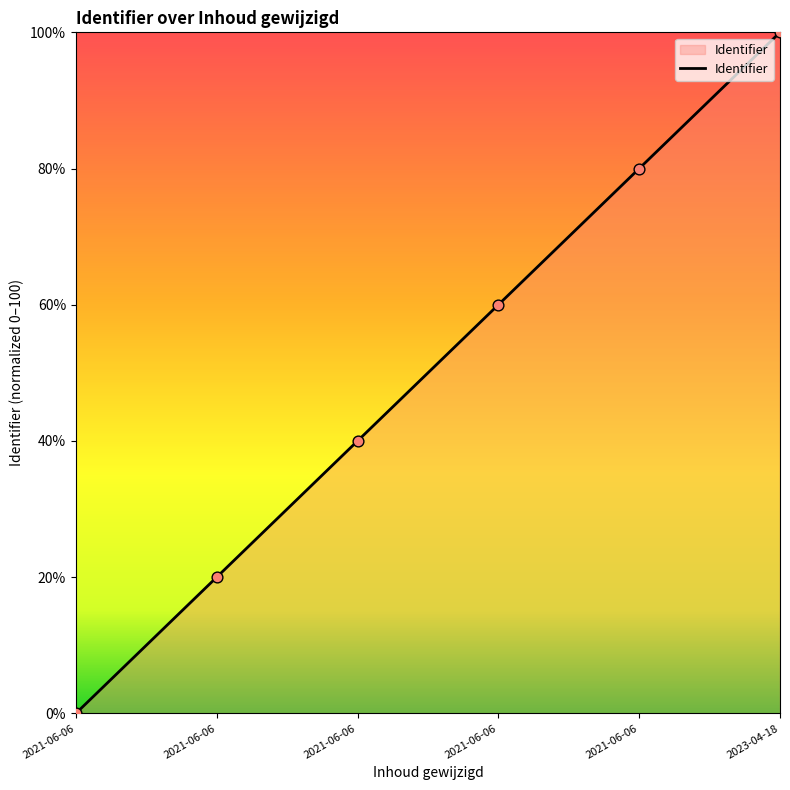

Between 2021-06-06 and 2021-06-06, which is larger?

2021-06-06